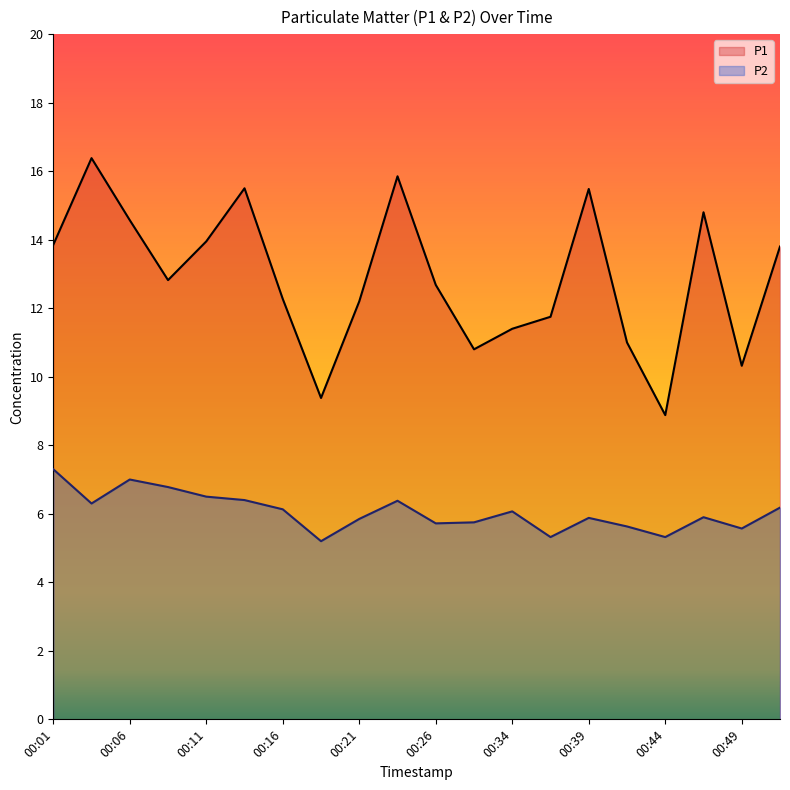

How many lines are shown in the chart?

2